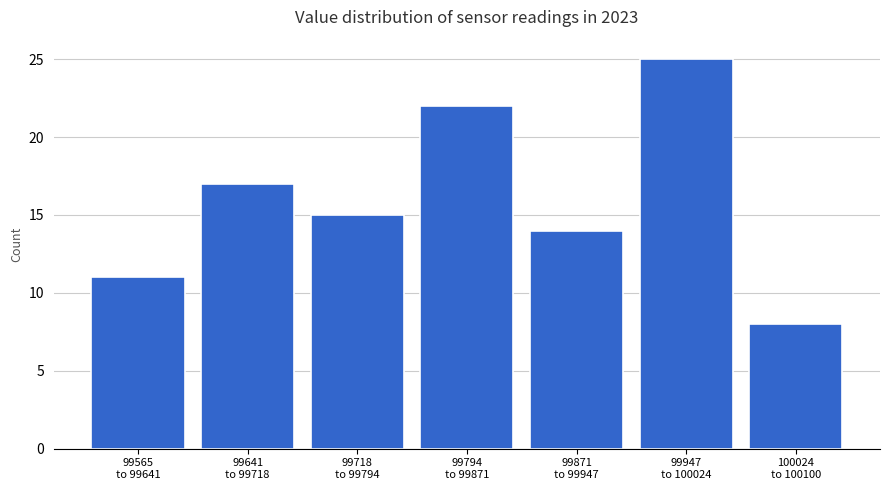

Reading right to left, transcribe all the data shown in this chart.

8	25	14	22	15	17	11